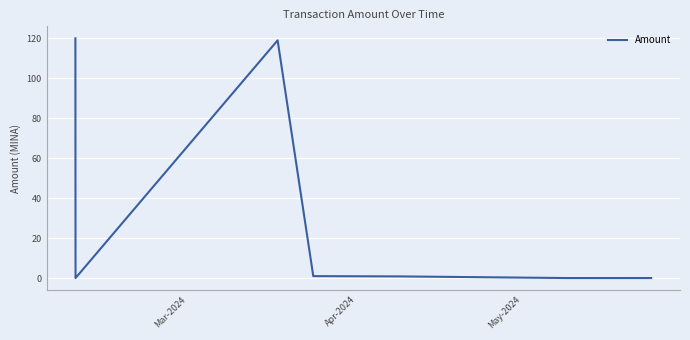

True or false: the data has more than 2 interior local peaks.

False